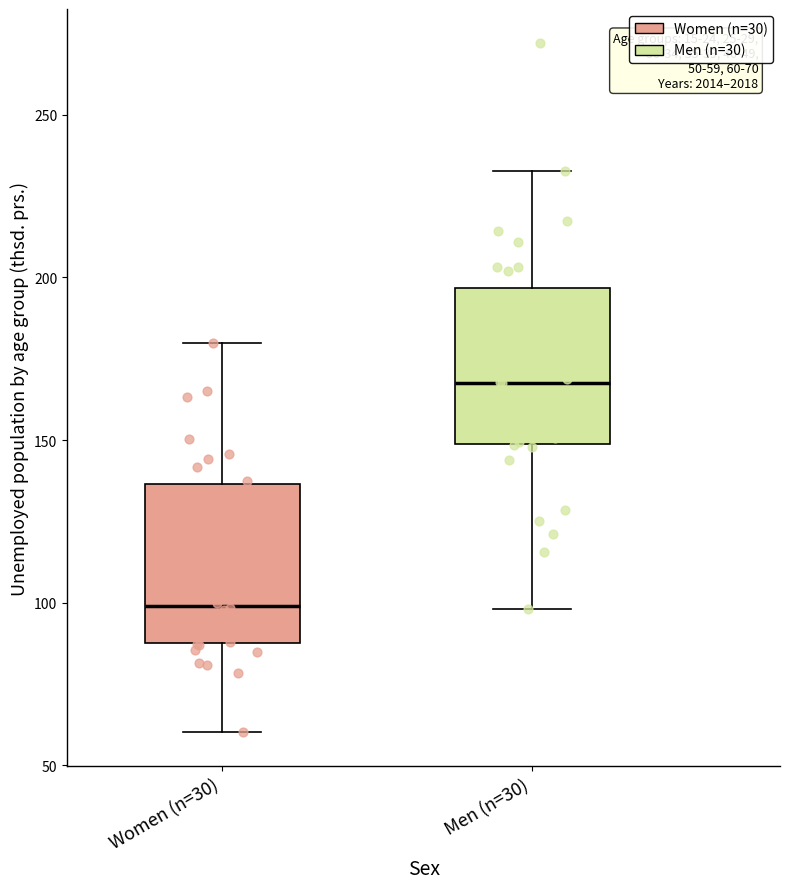

Which box has the highest median line?

Men (n=30)